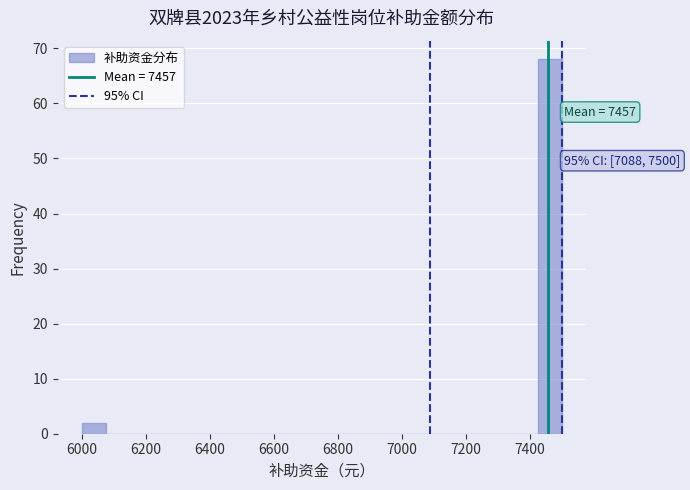

Around what value on the x-axis is the tallest bar? Give the approximate position of its centre, as read against the axis.

7460